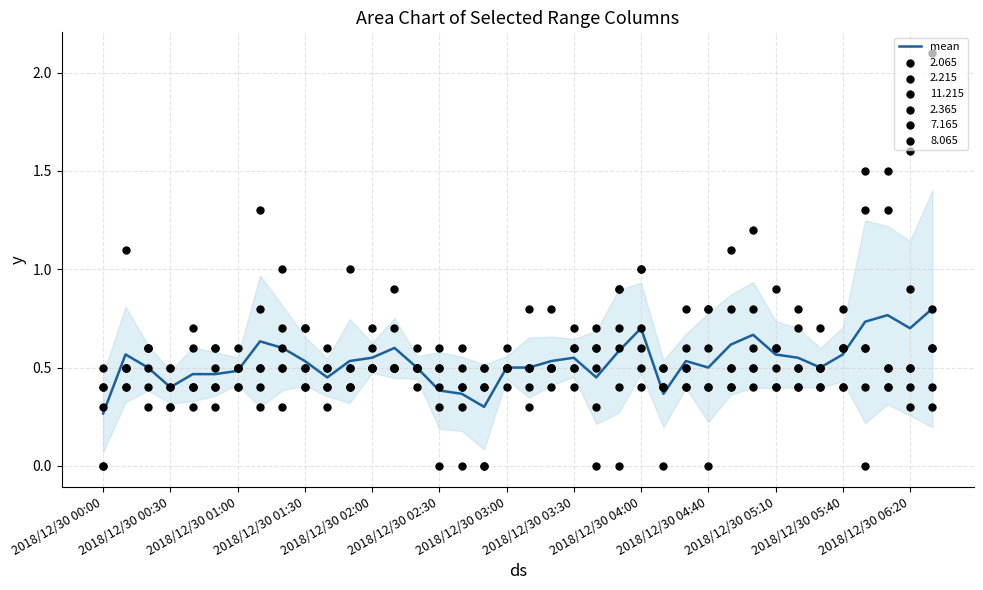

What is the change in value from 23 to 29?

+0.1